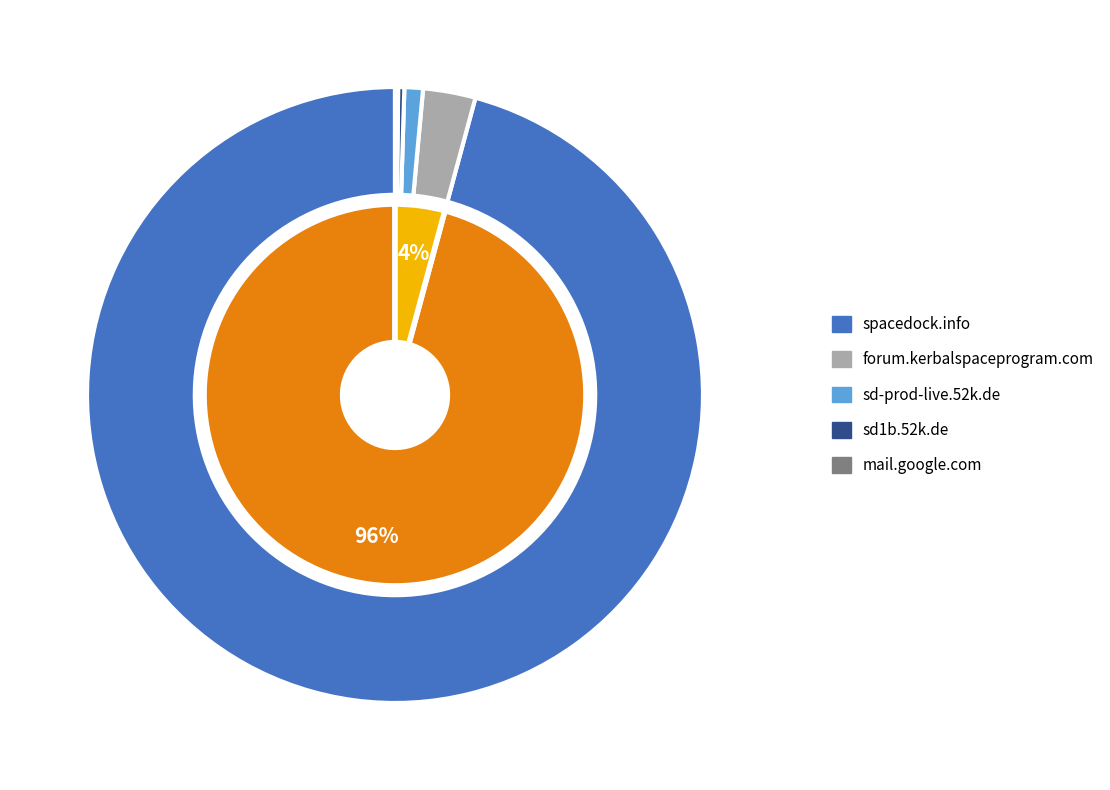

To the nearest percent, what percentage of the pie is forum.kerbalspaceprogram.com?

3%